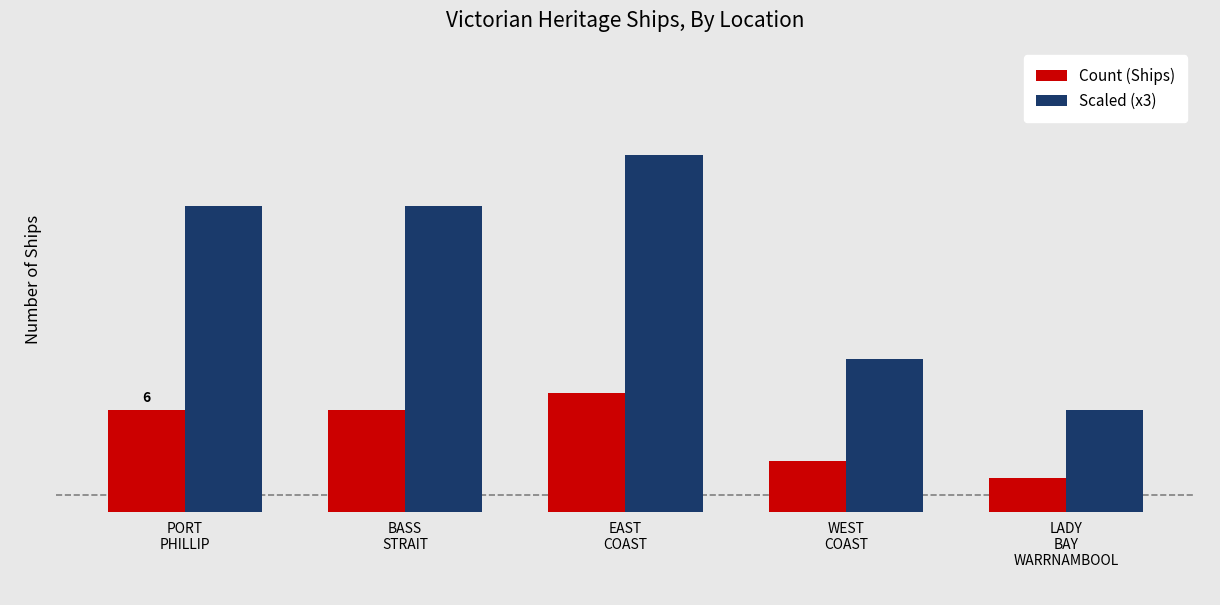

What are all the series names shown in the legend?

Count (Ships), Scaled (x3)